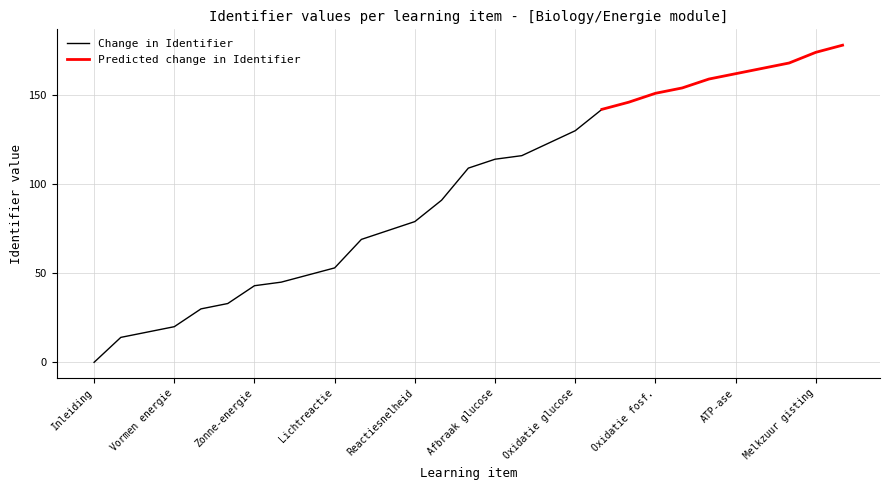

What is the maximum value for Change in Identifier?

142